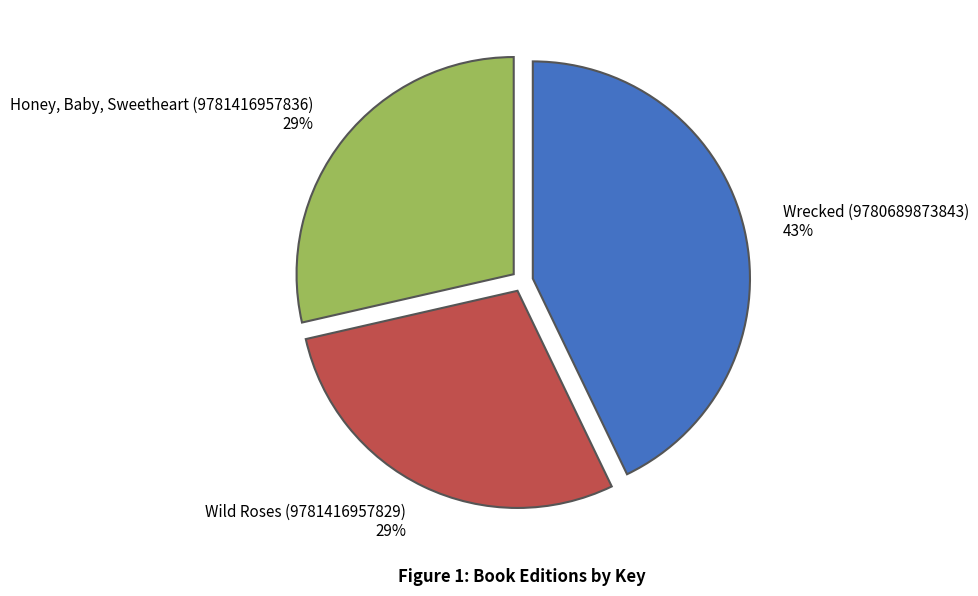

The Honey, Baby, Sweetheart (9781416957836) slice represents 29% of the pie. True or false?

True